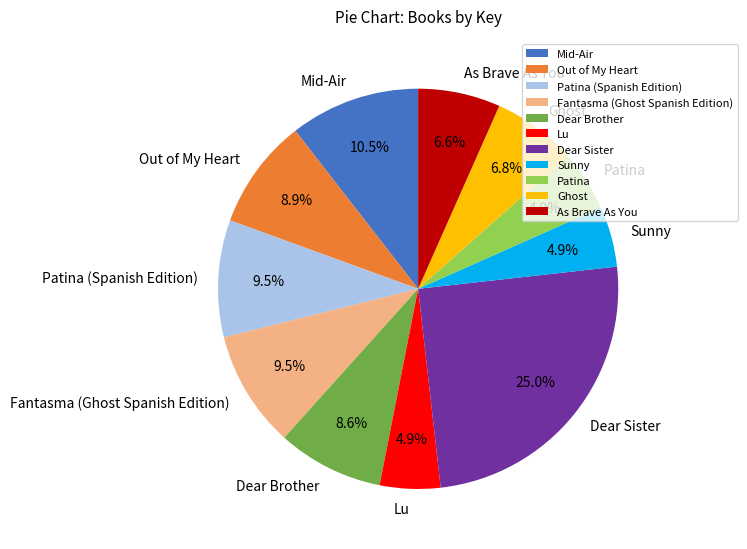

Count the number of slices in the pie.

11